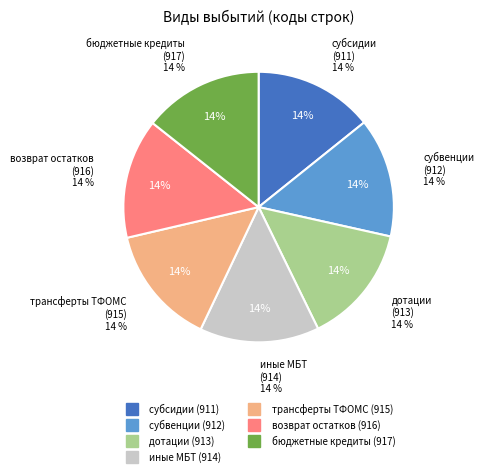

Rank the categories by value from highest to lowest.

выдача бюджетных кредитов, возврат неиспользованных остатков субсидий, субсидии, трансферты бюджету территориального фонда, субвенции, иные межбюджетные трансферты, дотации